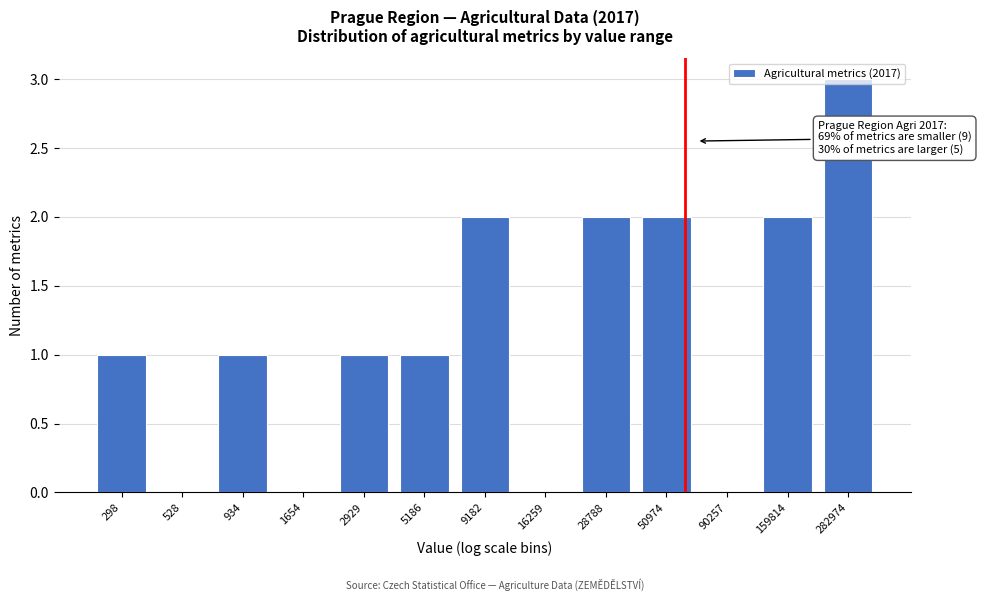

The chart shows a value of 0 at 90257. True or false?

True